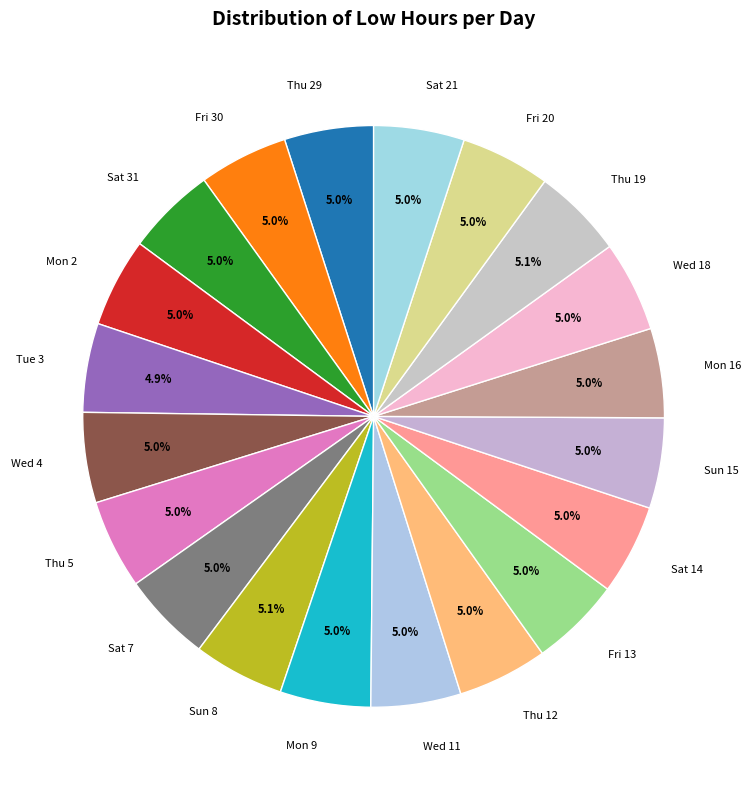

Rank the categories by value from highest to lowest.

Sun 8, Thu 19, Wed 18, Mon 9, Sat 21, Fri 13, Wed 4, Sun 15, Sat 14, Wed 11, Thu 12, Sat 7, Fri 20, Sat 31, Mon 16, Thu 5, Fri 30, Thu 29, Mon 2, Tue 3